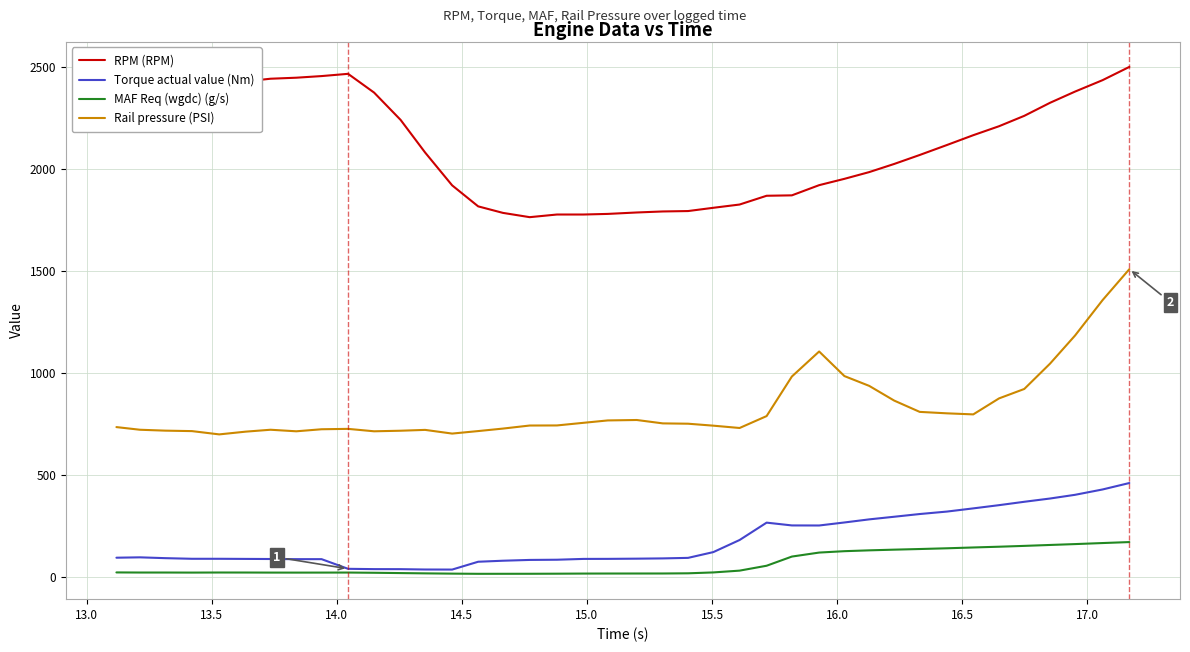

List the series in order of their peak value, lowest first.

MAF Req (wgdc) (g/s), Torque actual value (Nm), Rail pressure (PSI), RPM (RPM)